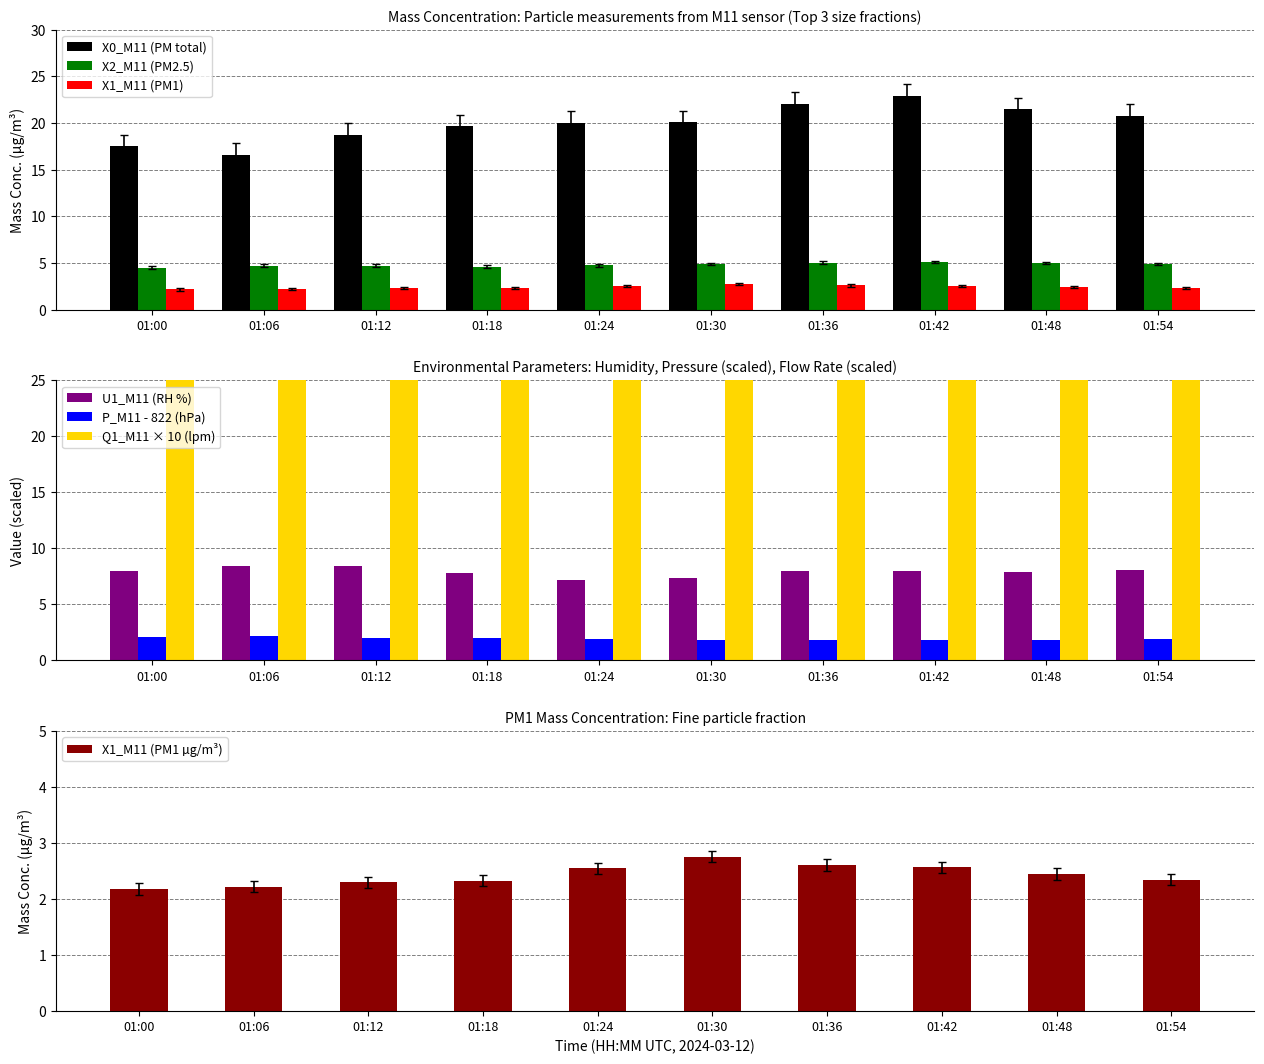

What is the value of the U1_M11 bar at the 9th from the left?

7.9